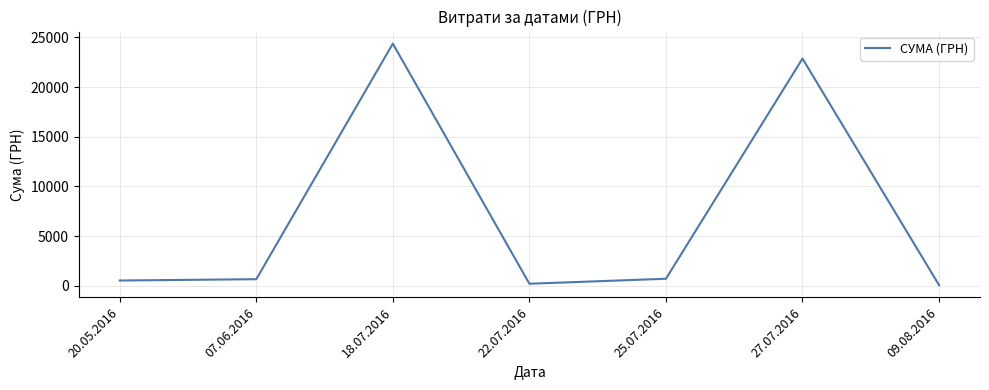

Approximately how many times larger is the value at 18.07.2016 compared to 25.07.2016?

34.1